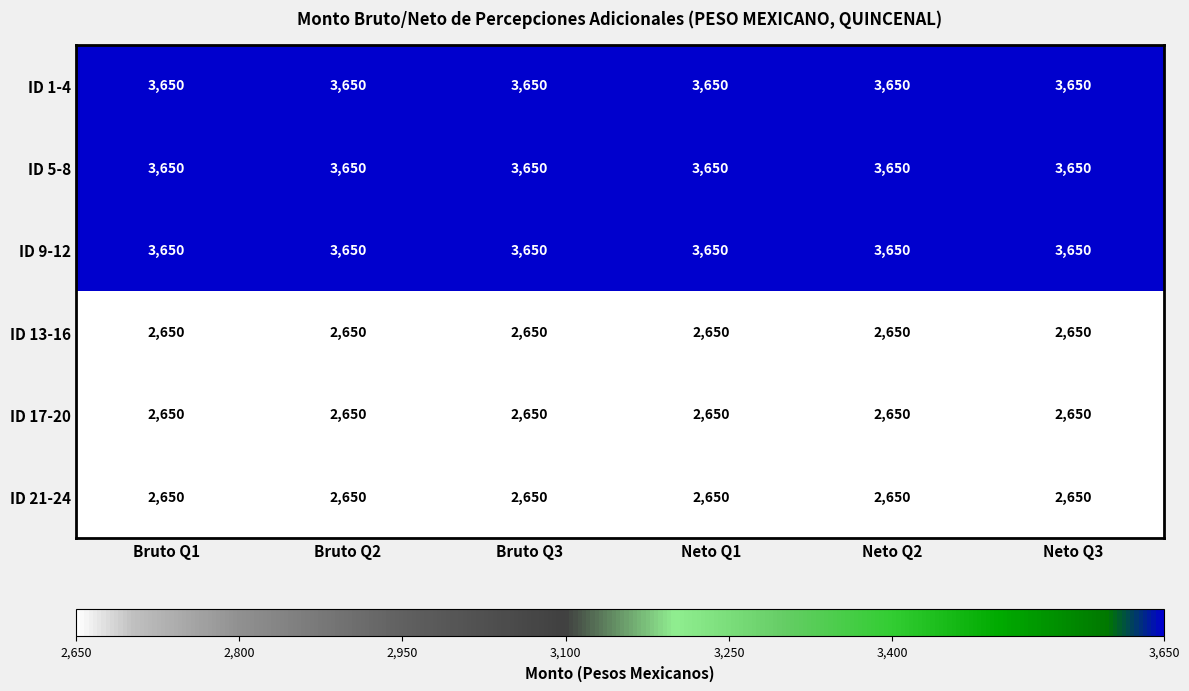

What is the maximum value shown in the chart?

3650